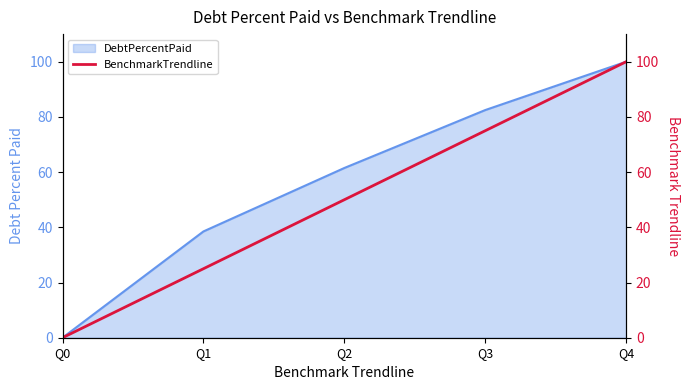

List the labels in order of value, largest first.

Q4, Q3, Q2, Q1, Q0